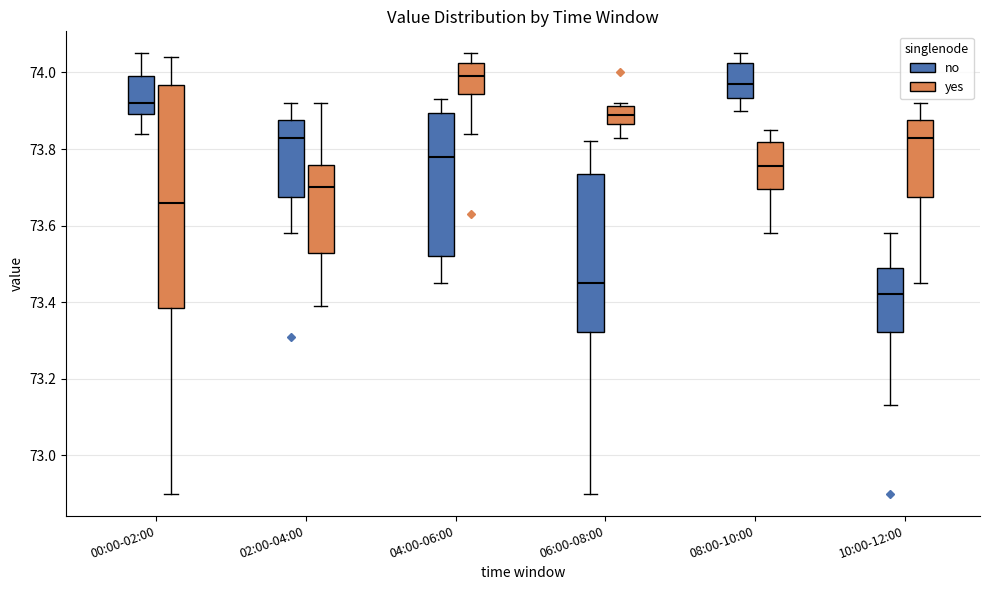

Where does the median line of the box for 02:00-04:00 (yes) sit on the y-axis? The values are not printed on the chart, so give them approximately, as read against the axis.

73.70